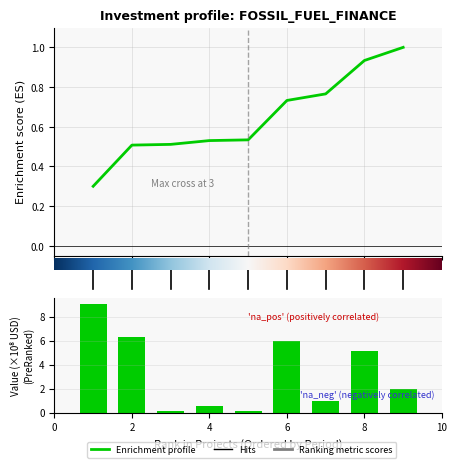

Count the number of values greater than 2.

4